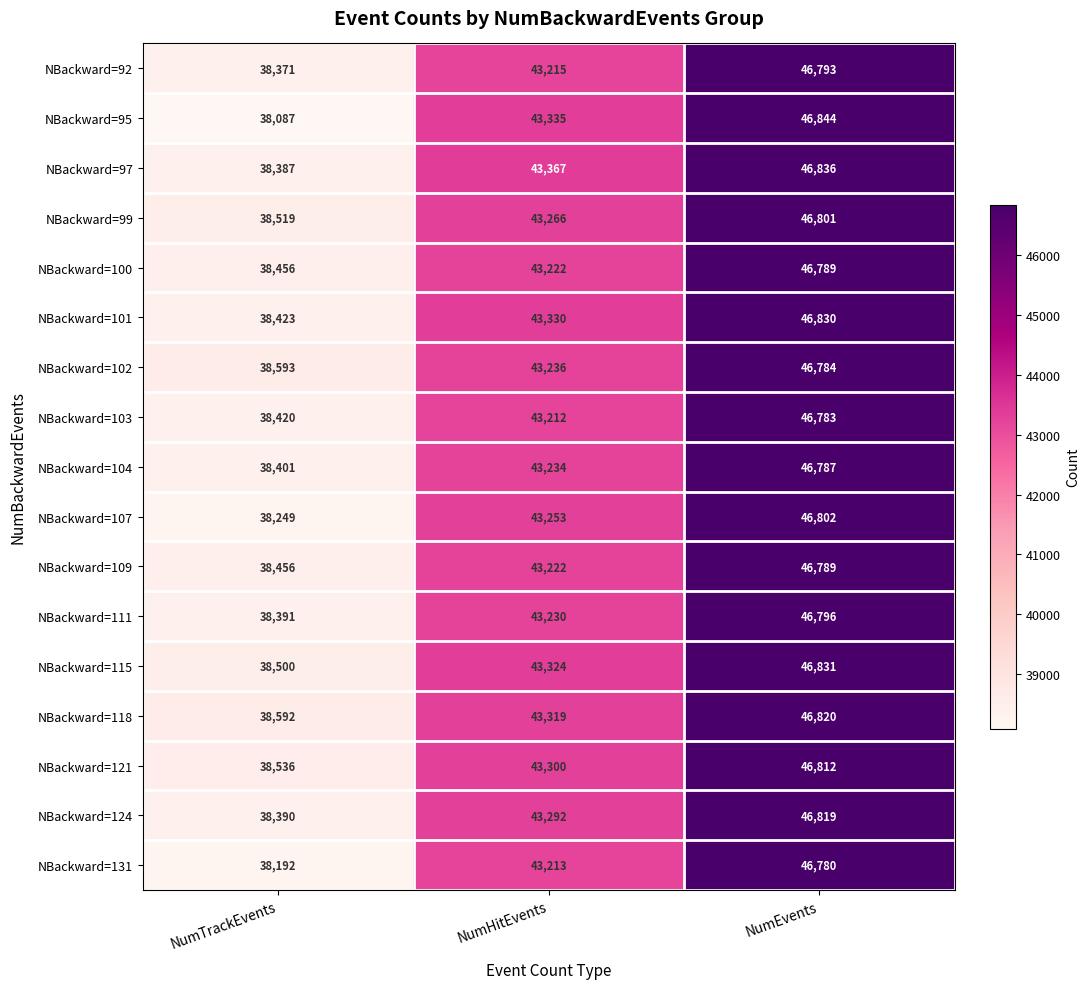

Which series has the largest range (max minus min)?

NBackward=95